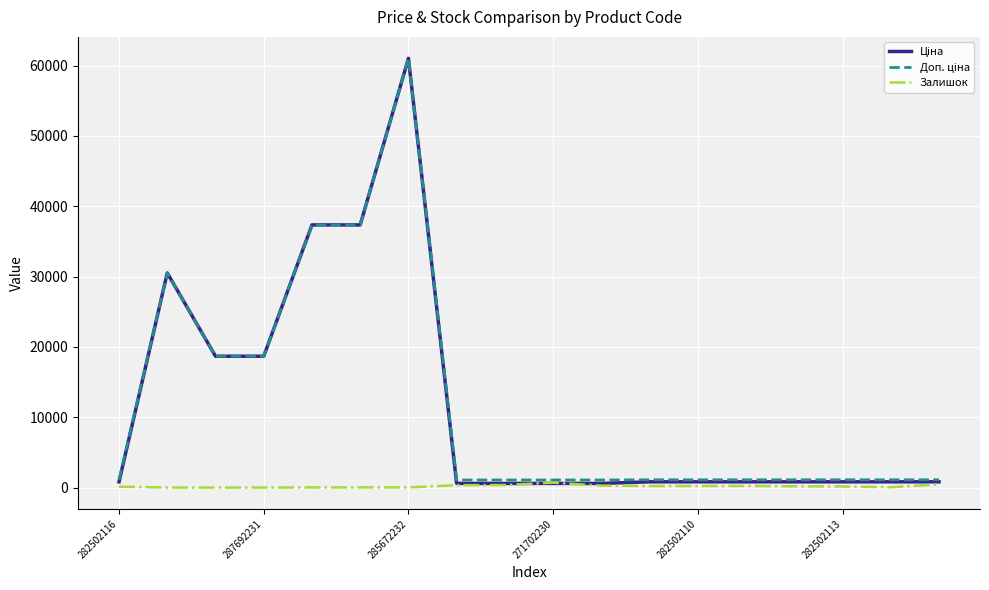

How many lines are shown in the chart?

3